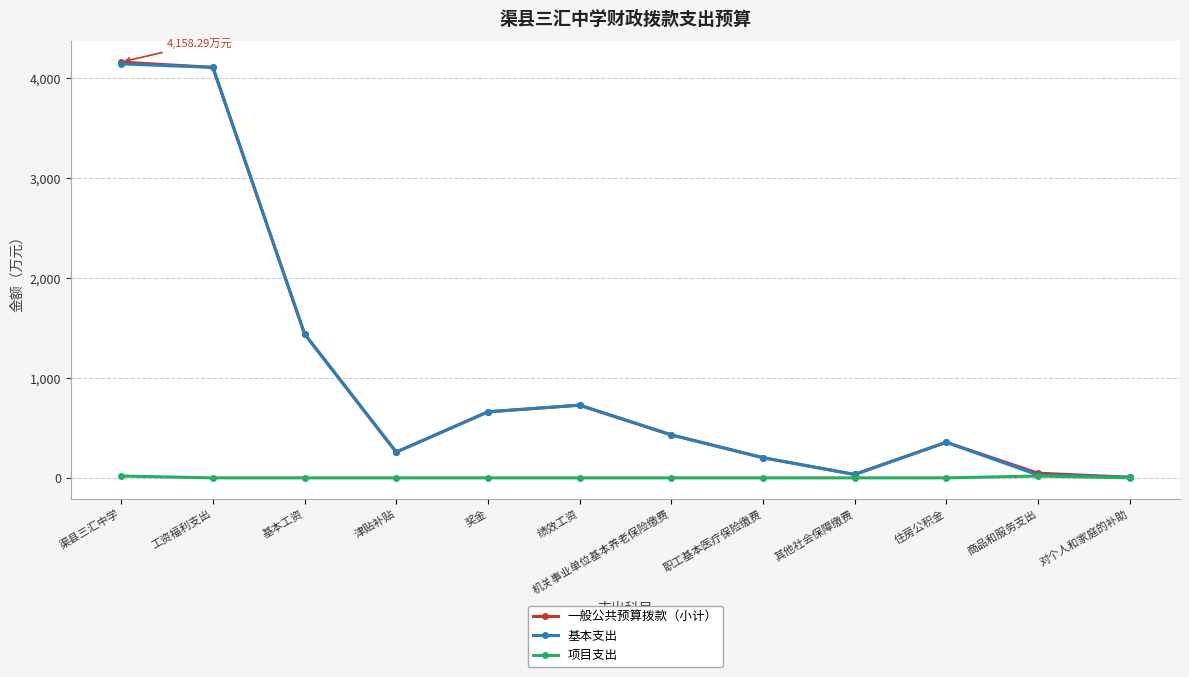

At which category does 一般公共预算拨款（小计） reach its first local valley?

津贴补贴